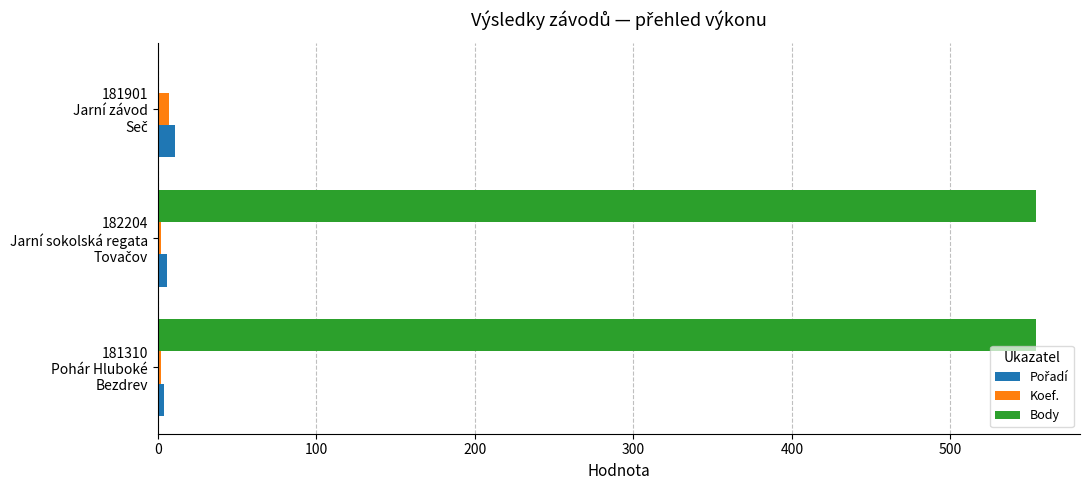

How many data points does each series have?

3